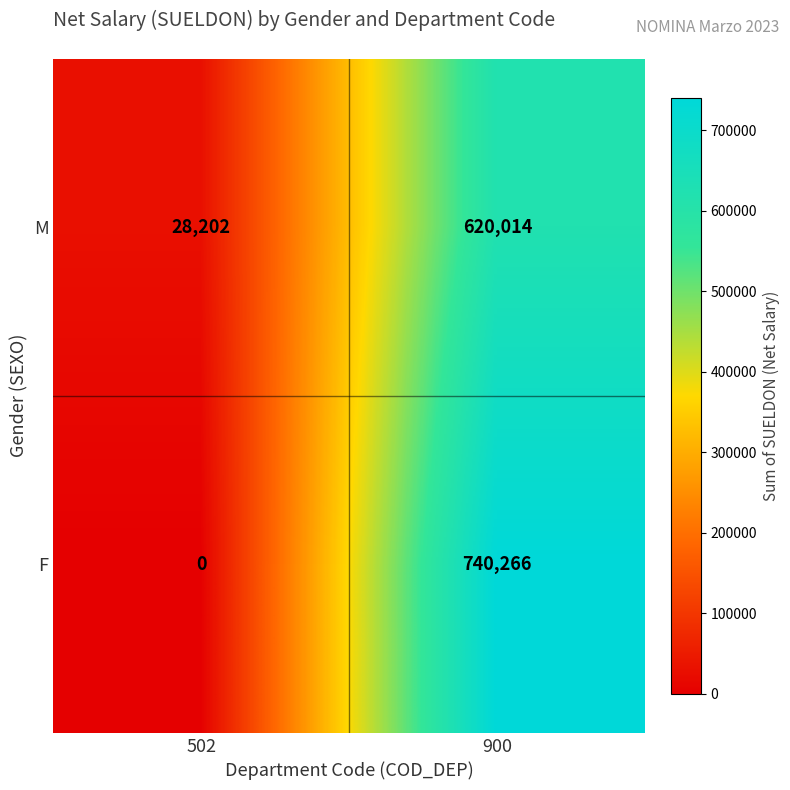

Rank the series by their maximum value, from lowest to highest.

M, F